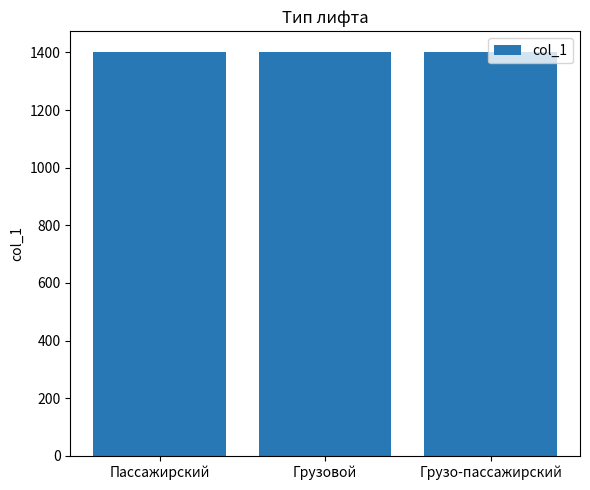

What is the label of the 2nd bar from the right?

Грузовой